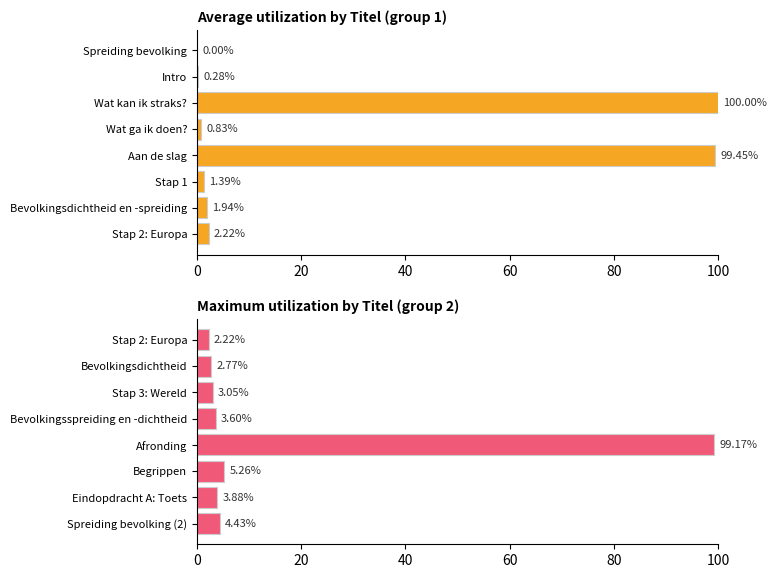

Is the value of Average utilization at 6 greater than the value of Maximum utilization at 0?

No